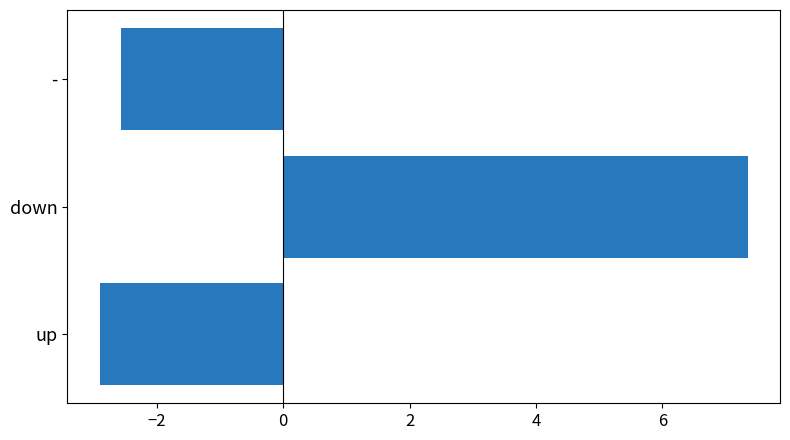

At which label is the value closest to 2?

-